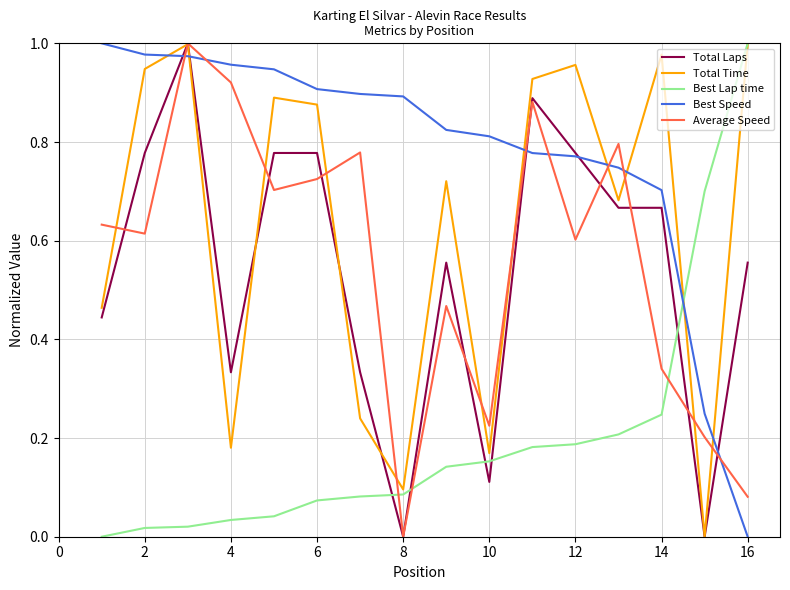

After their last crossing, which series has the higher values: Total Laps or Best Lap time?

Best Lap time